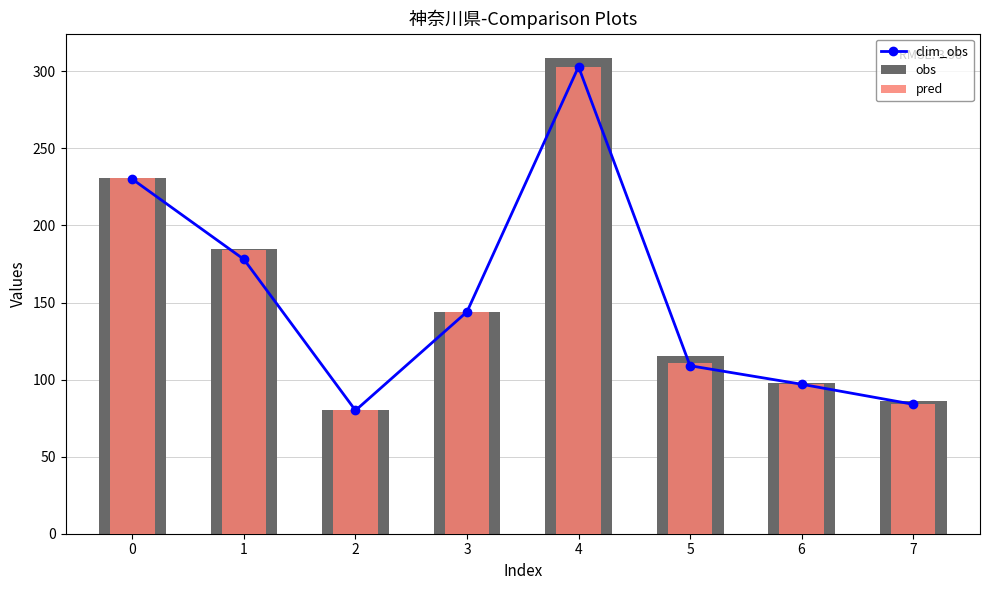

At how many categories does at least one series exceed 146?

3